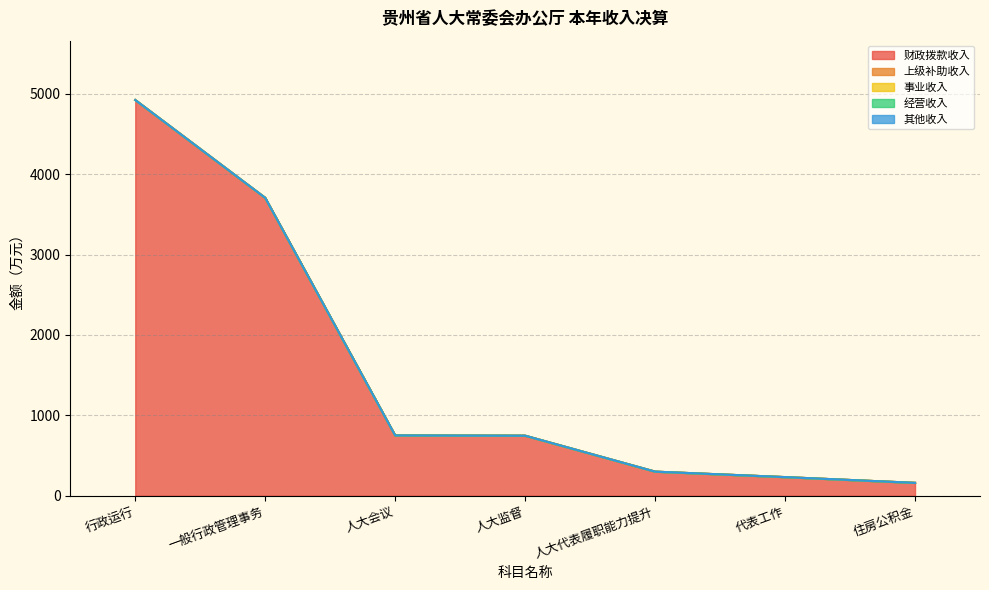

True or false: 上级补助收入 has a value of 0.0 at 住房公积金.

True